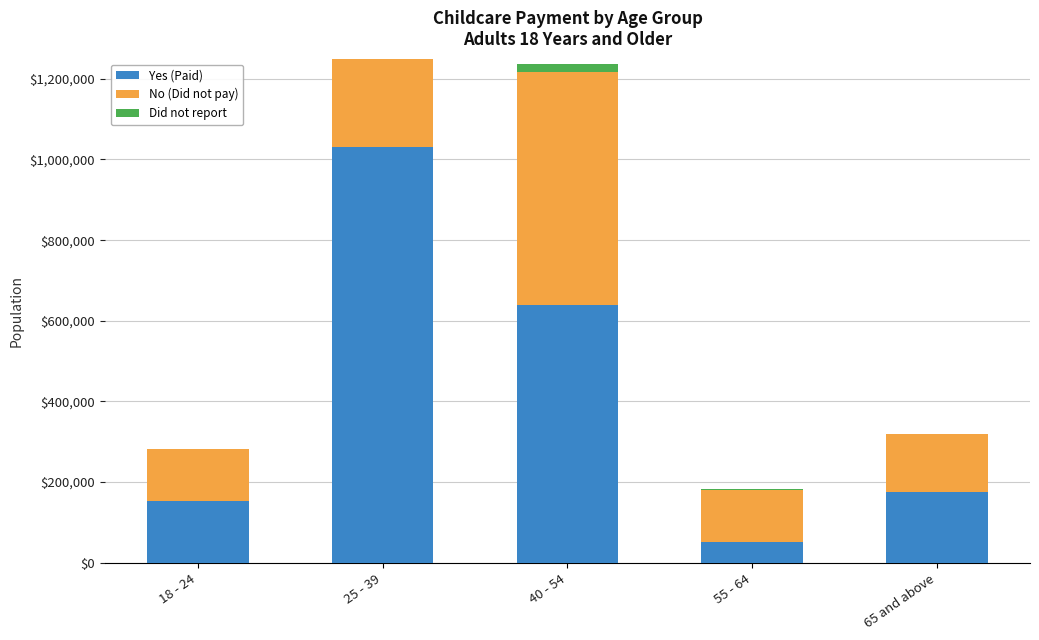

How many bars are there in total?

15